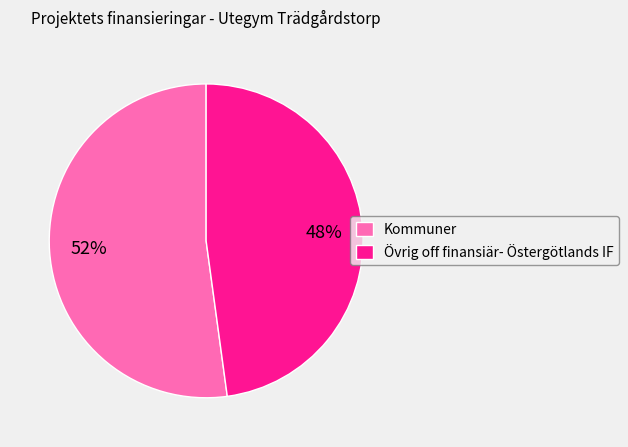

Which has a higher value, Kommuner or Övrig off finansiär- Östergötlands IF?

Kommuner